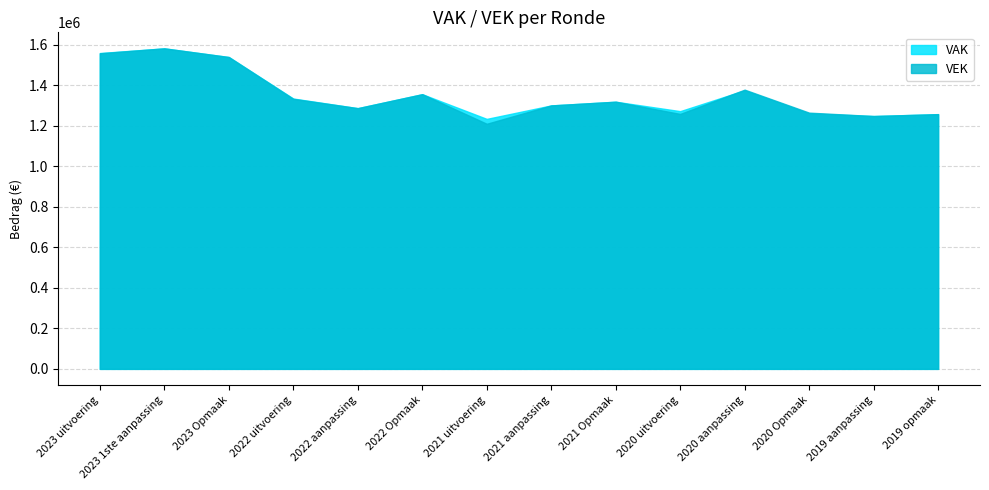

Reading right to left, transcribe all the data shown in this chart.

VAK: 1256582	1247252	1260711	1374233	1271364	1317887	1299607	1233195	1355000	1286082	1333614	1538351	1581119	1558020
VEK: 1256582	1247252	1263974	1377386	1257650	1317887	1299607	1209080	1355000	1286082	1331877	1538351	1581119	1556668